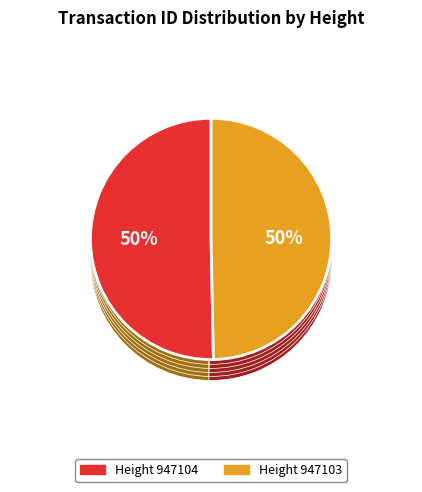

Is it true that 947103 is 50% of the pie?

True